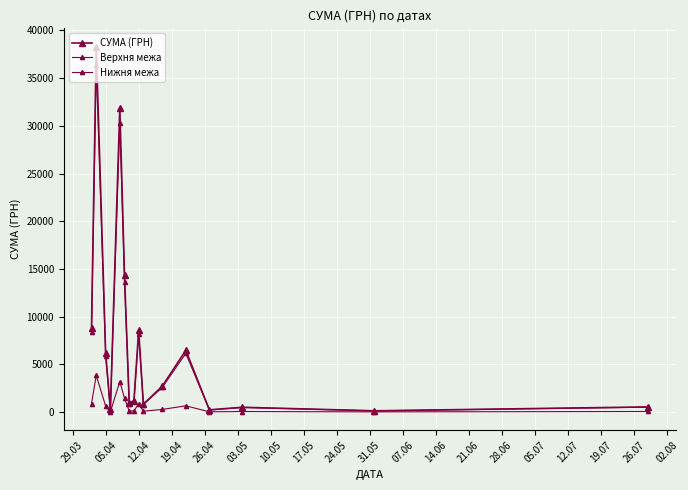

How many categories are shown in the chart?

16